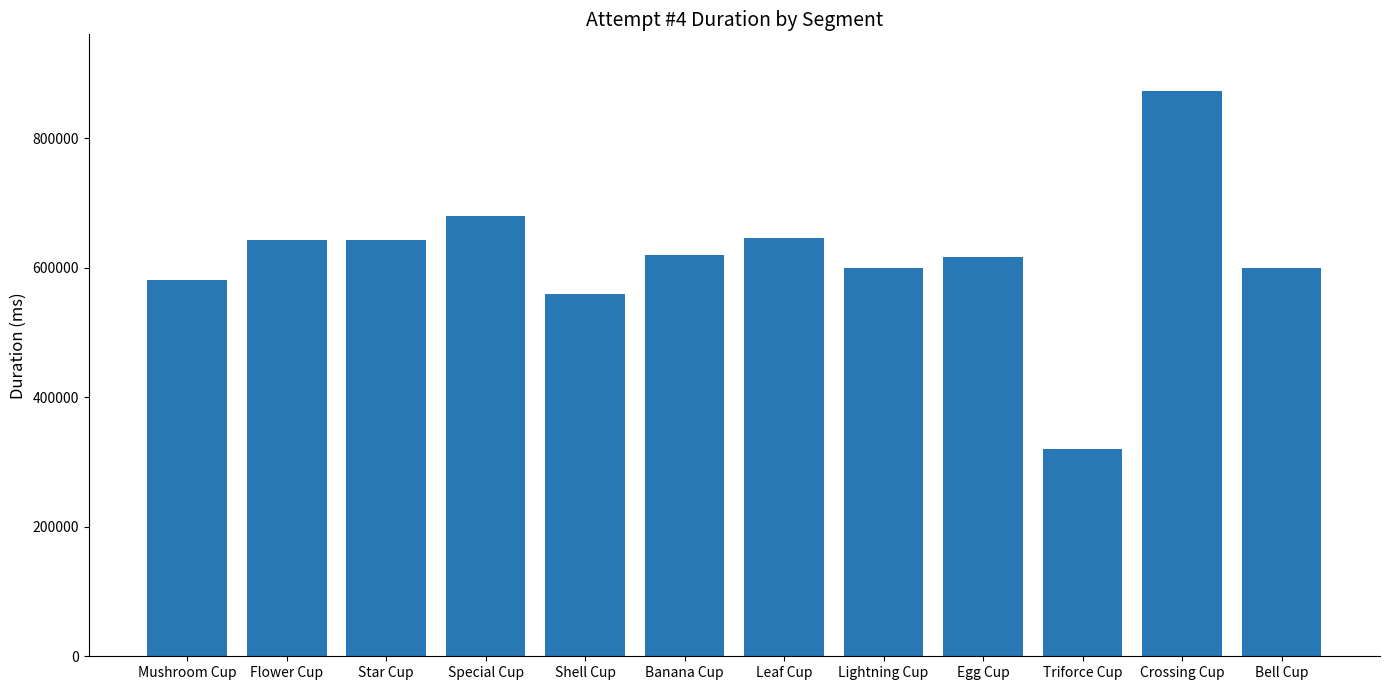

What is the minimum value shown in the chart?

320344